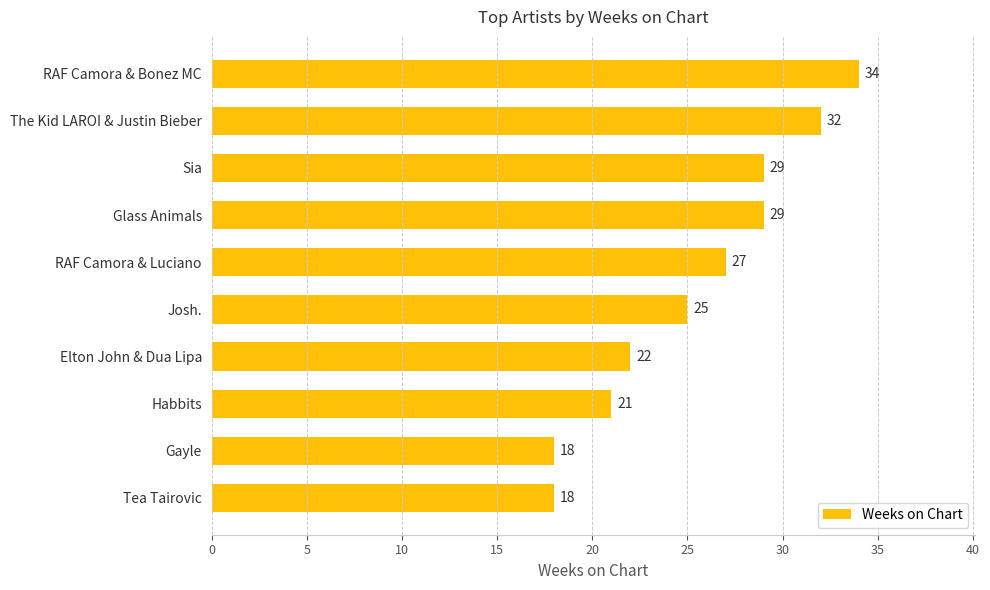

Read the value at Tea Tairovic, to the nearest 10.

20